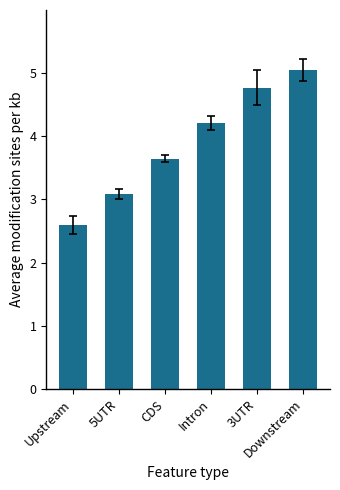

Rank the categories by value from lowest to highest.

Upstream, 5UTR, CDS, Intron, 3UTR, Downstream